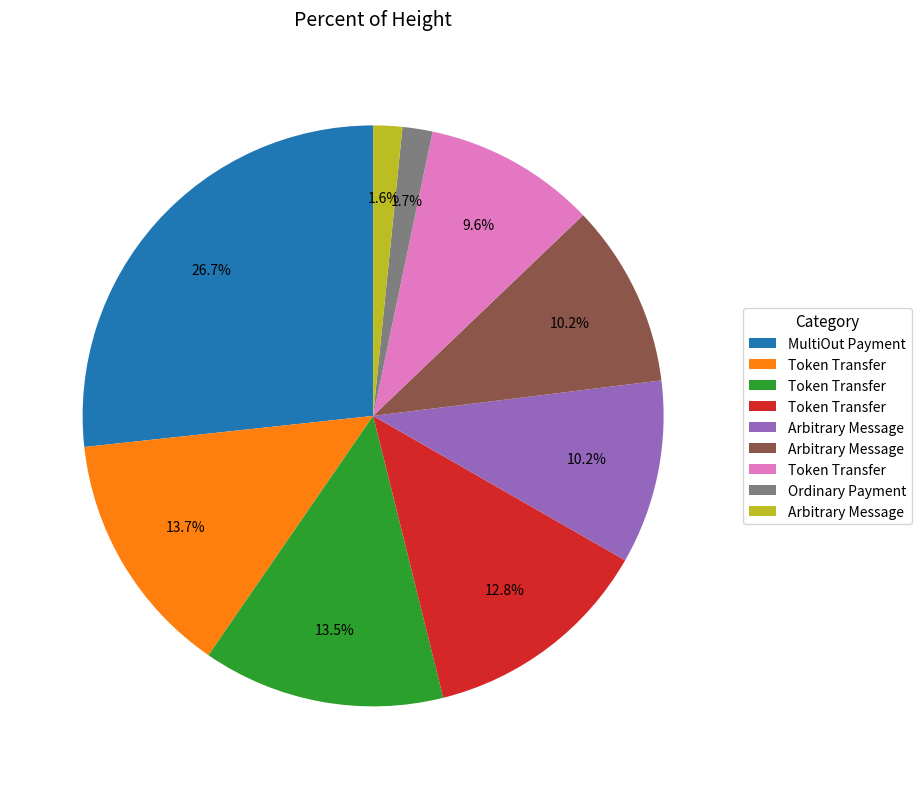

Is there a majority slice in this chart?

No